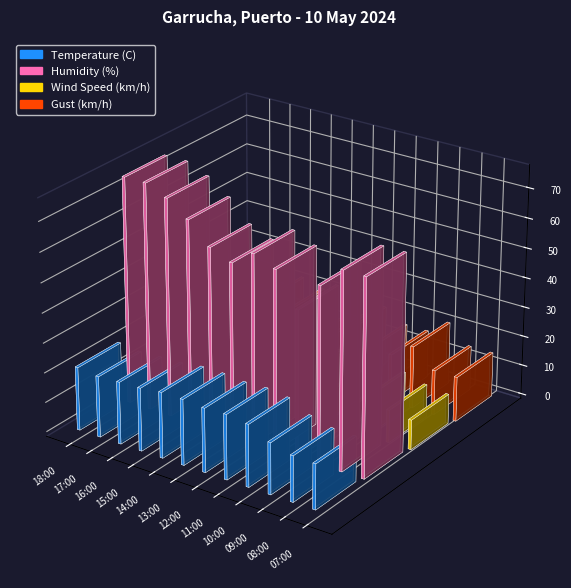

How many values in the Humidity (%) series exceed 66?

4